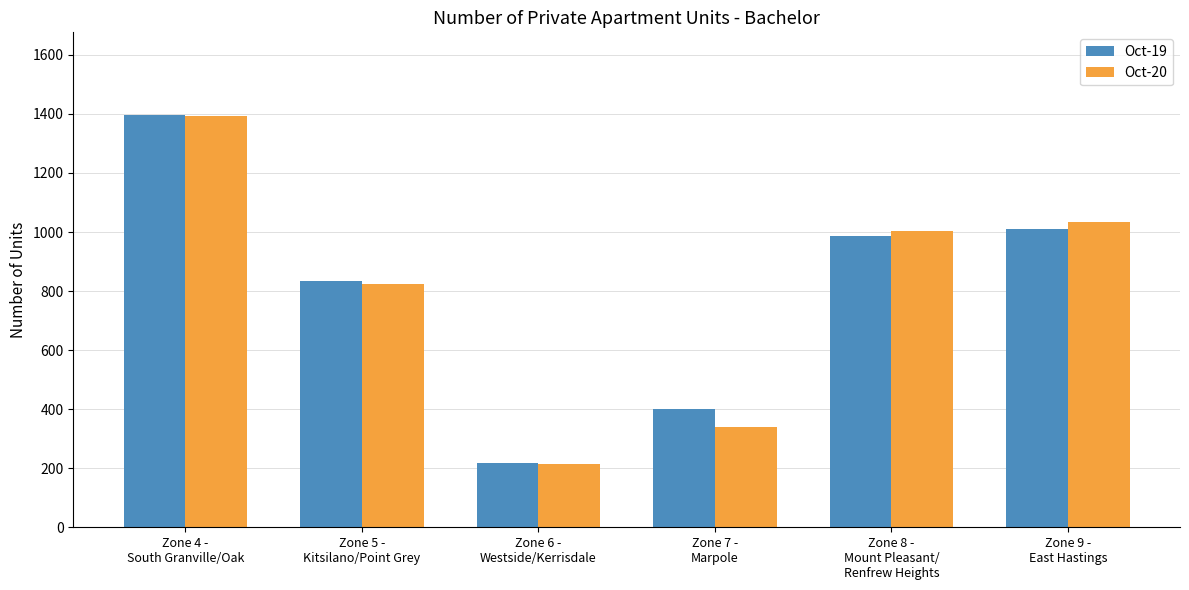

Is the value of Oct-20 at Zone 8 -
Mount Pleasant/
Renfrew Heights greater than the value of Oct-19 at Zone 4 -
South Granville/Oak?

No